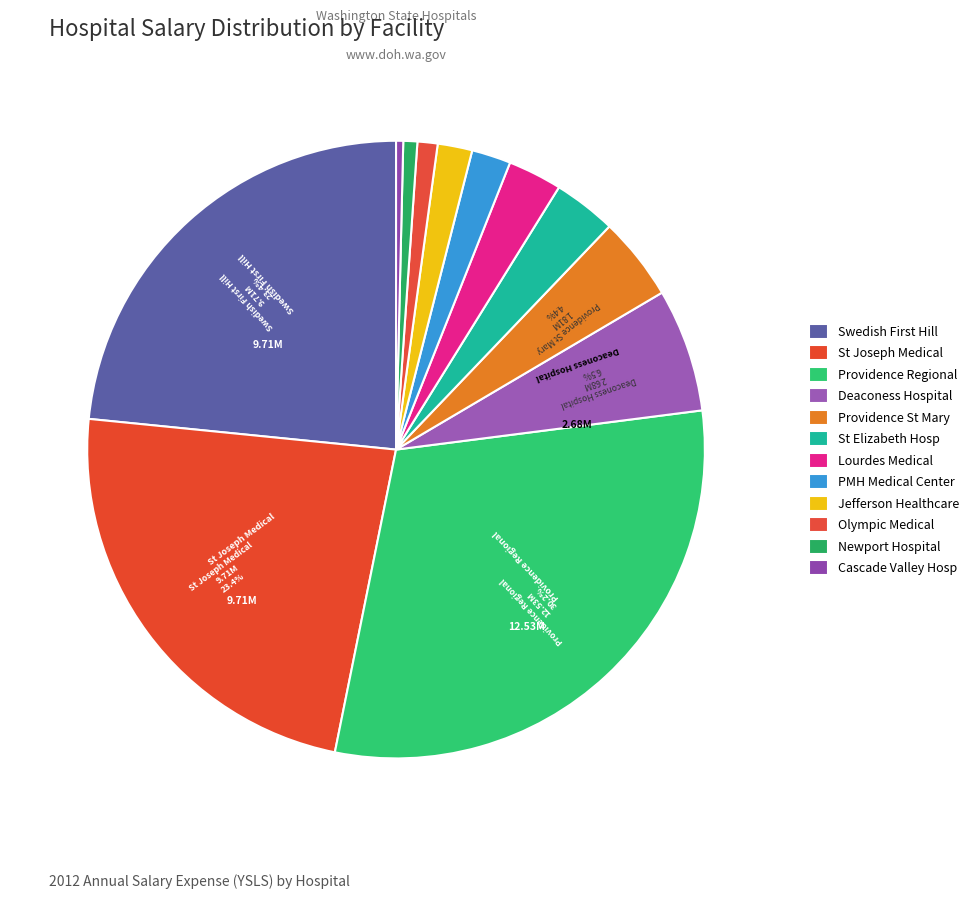

How many slices are in this pie chart?

12